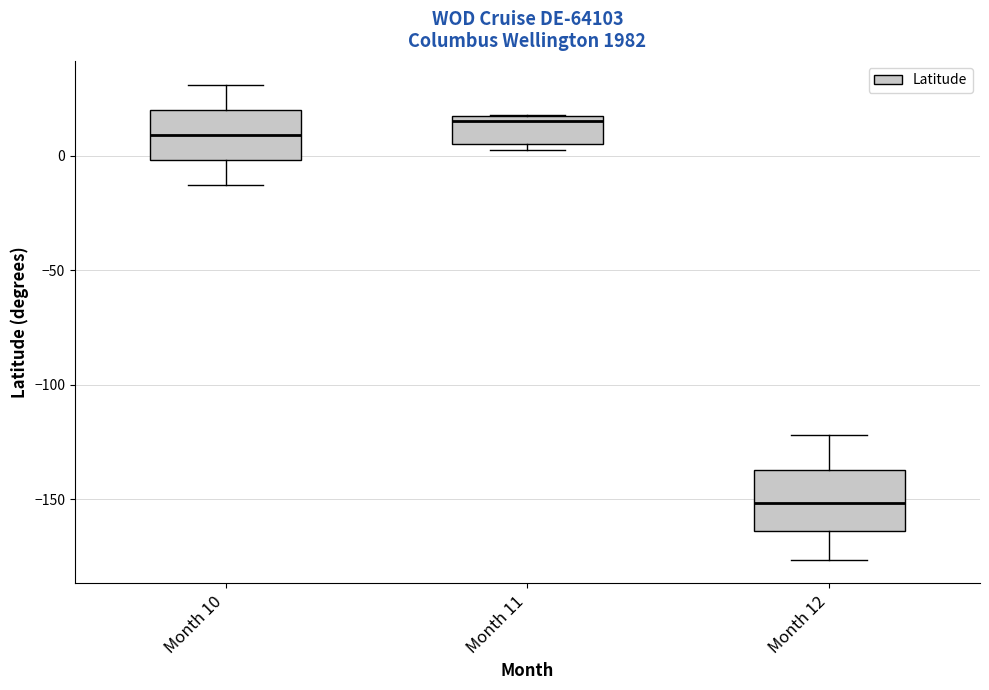

Which box has the highest median line?

Month 11